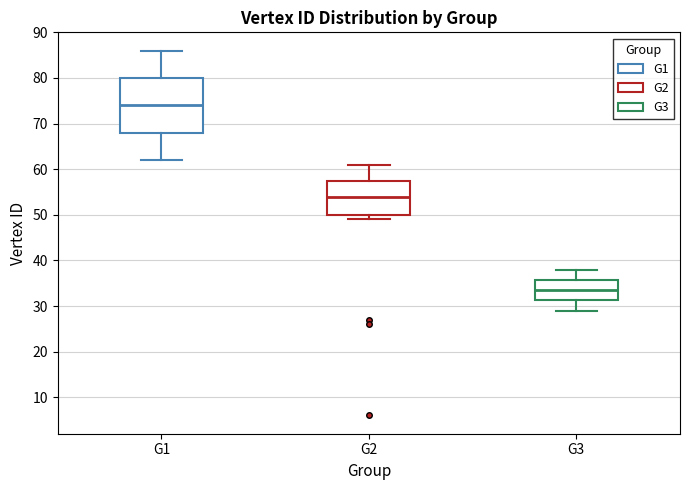

Reading left to right, read every box against the y-axis: the position of its median line, the range the box covers, and the ends of its whiskers. The values are not printed on the chart, so give them approximately, as read against the axis.

G1: median 74, box 68 to 80, whiskers 62 to 86
G2: median 54, box 50 to 58, whiskers 49 to 61
G3: median 34, box 31 to 36, whiskers 29 to 38